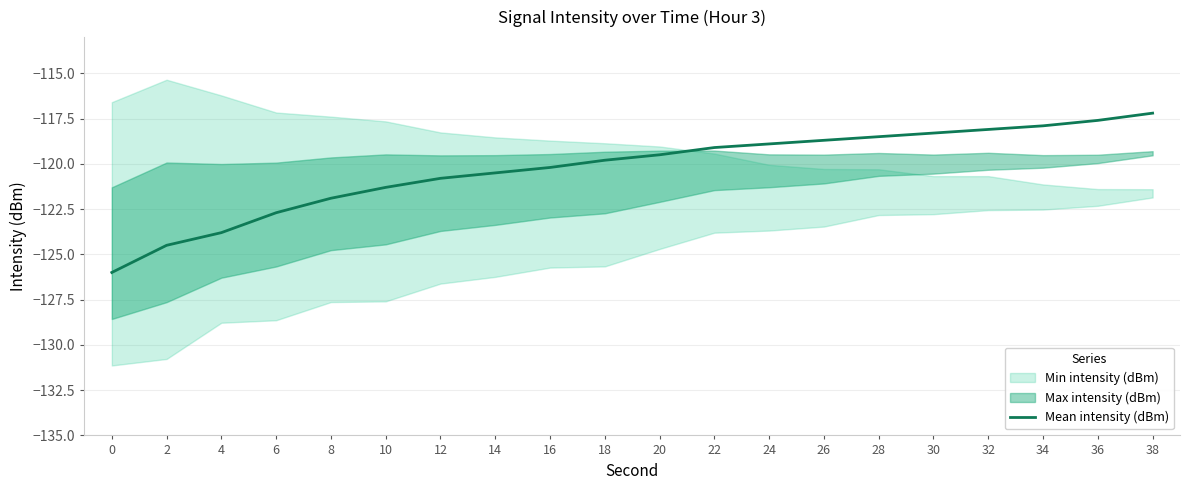

The chart shows a value of -118.3 at 30. True or false?

True